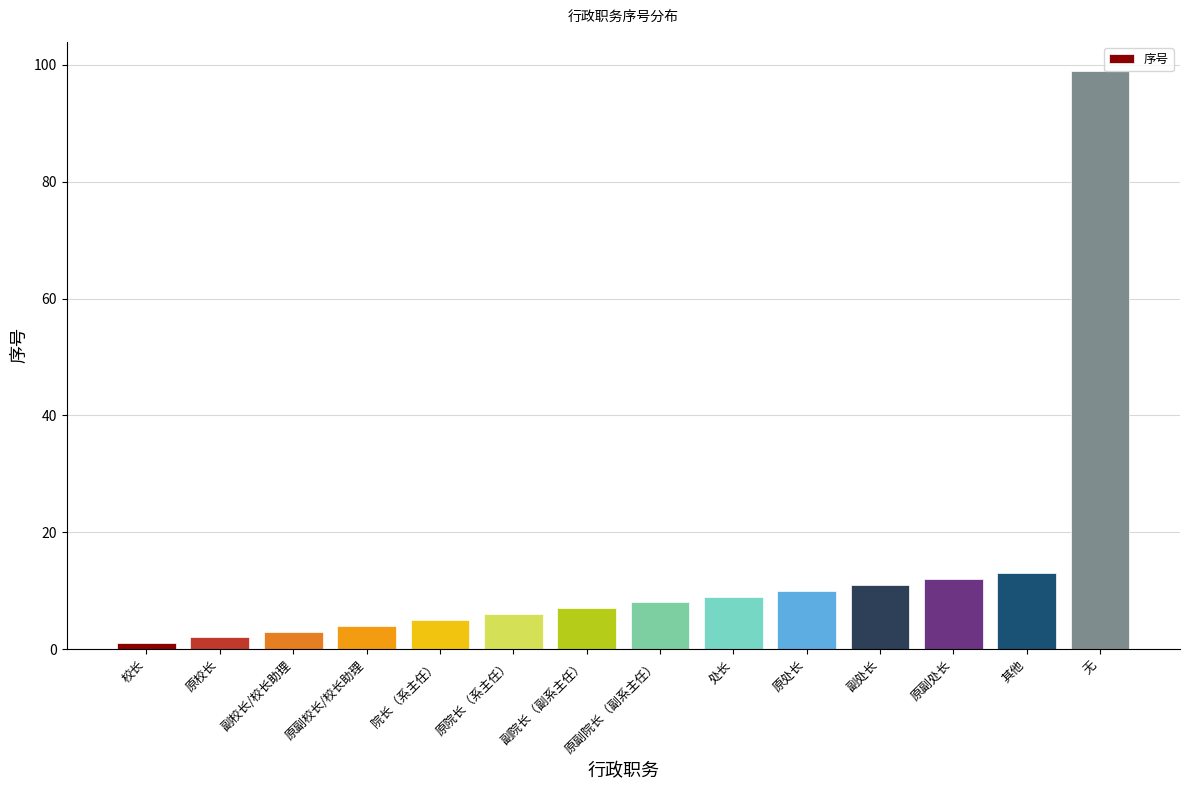

True or false: the data shows 9 at 处长.

True